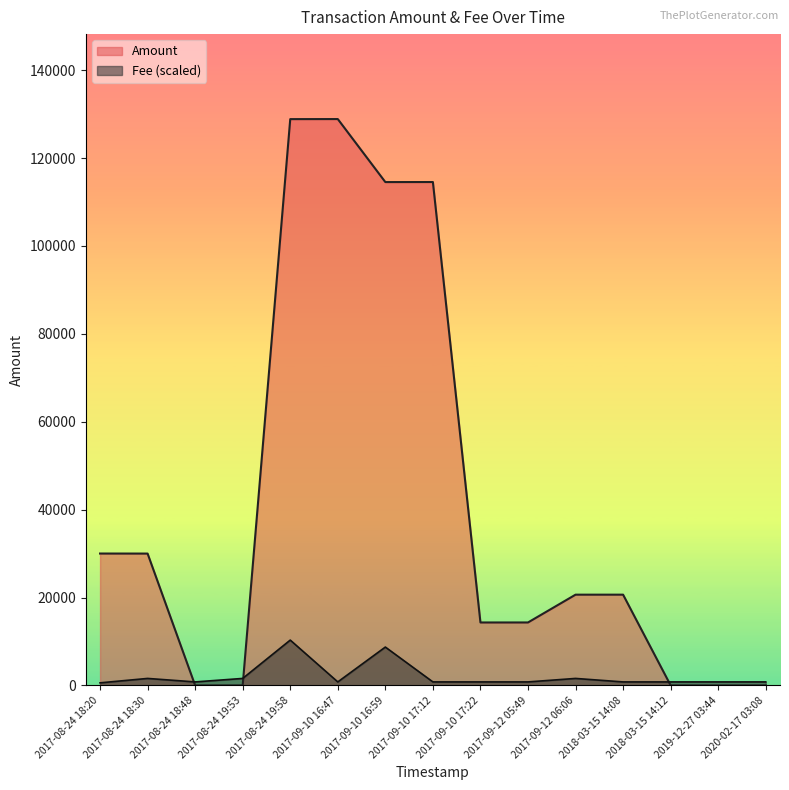

What is the value of the Fee point at the 4th from the left?

1586.2